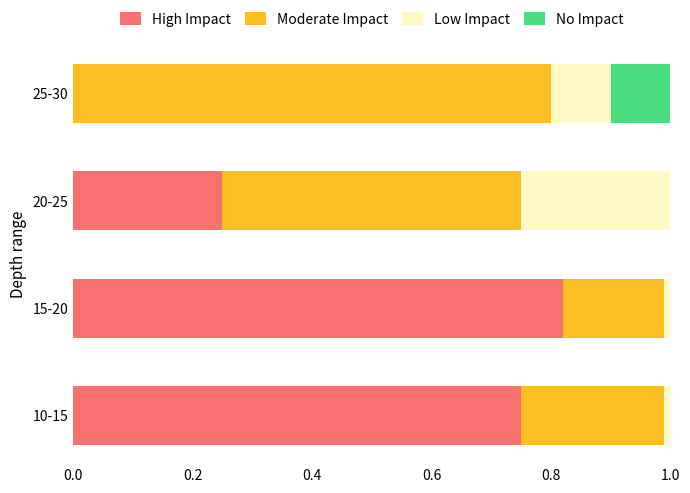

What is the sum of all High Impact values?

1.8